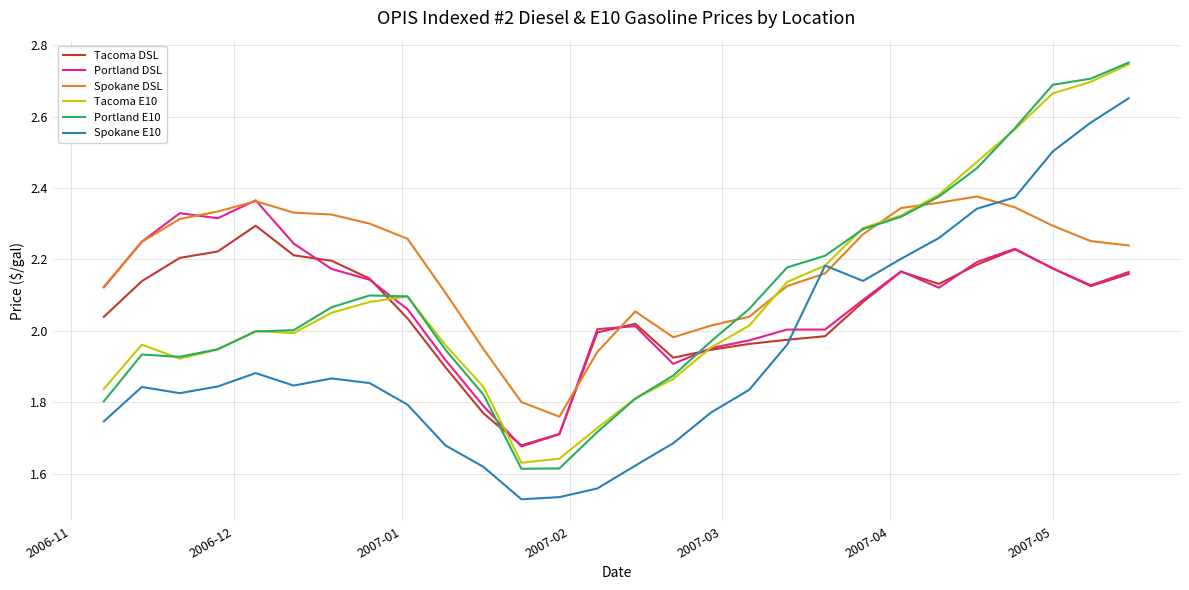

Does the chart have visible grid lines?

Yes